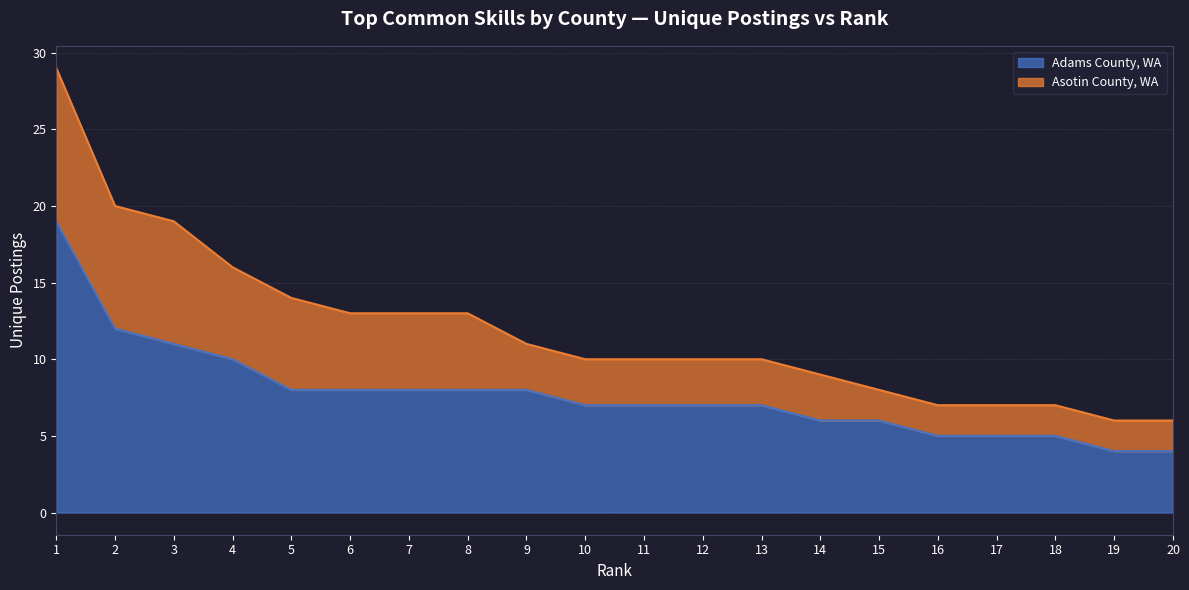

True or false: Adams County, WA has a value of 11 at 3.

True